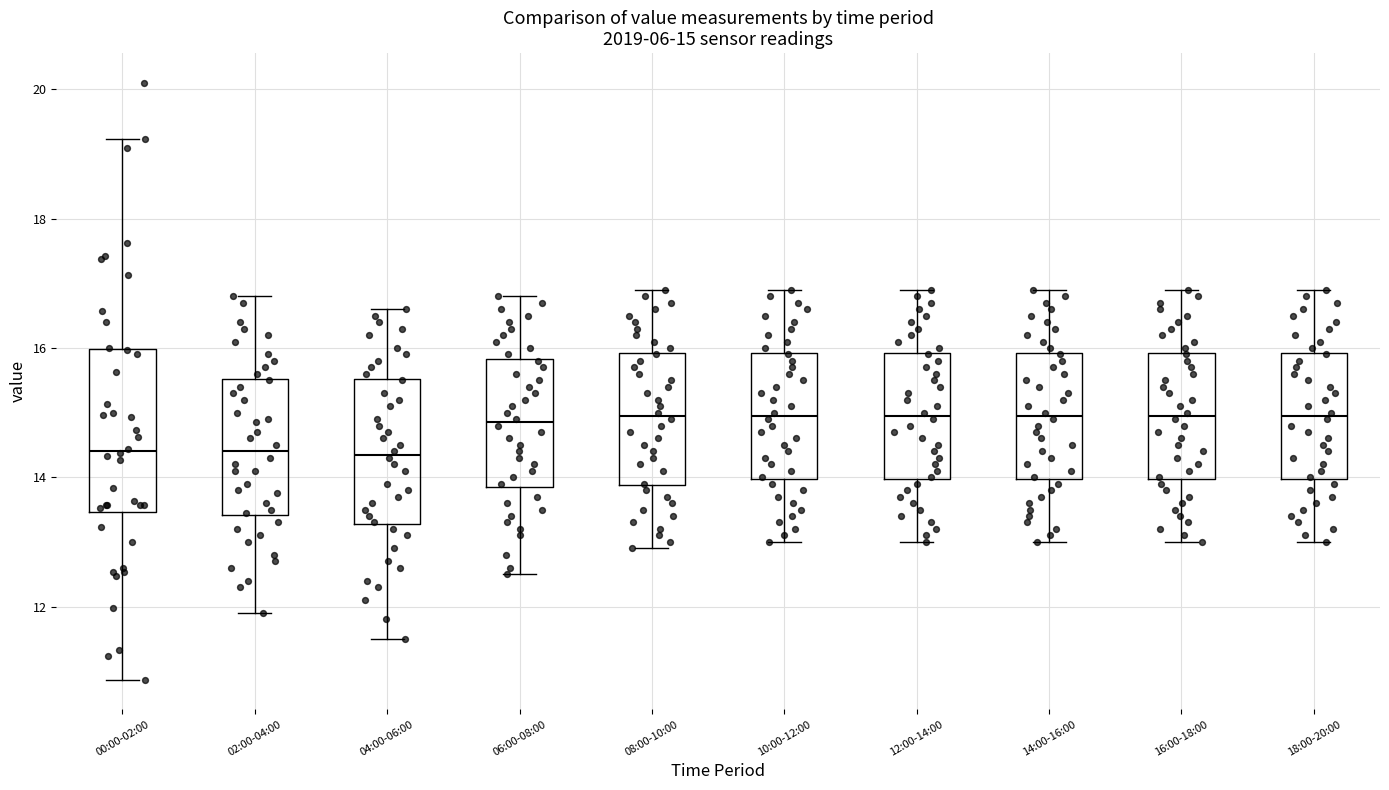

Which box is the tallest, from its lower edge to its upper edge?

00:00-02:00